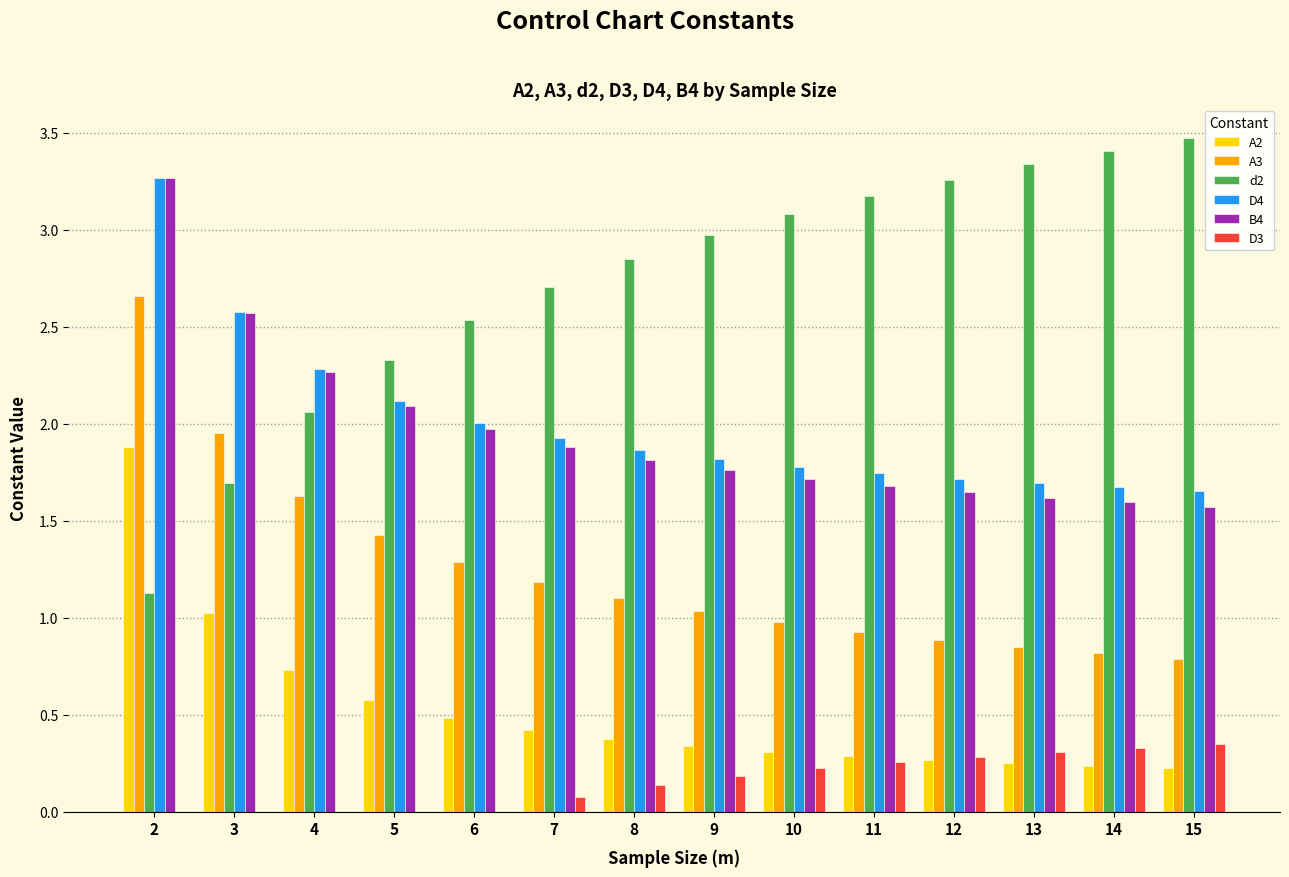

What is the total value across all series at 6?

8.3